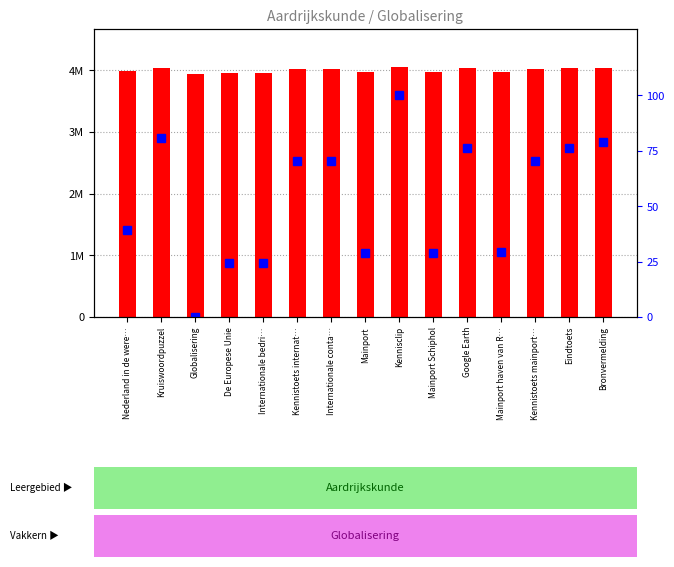

How many data points in Identifier are above 4022941?

7